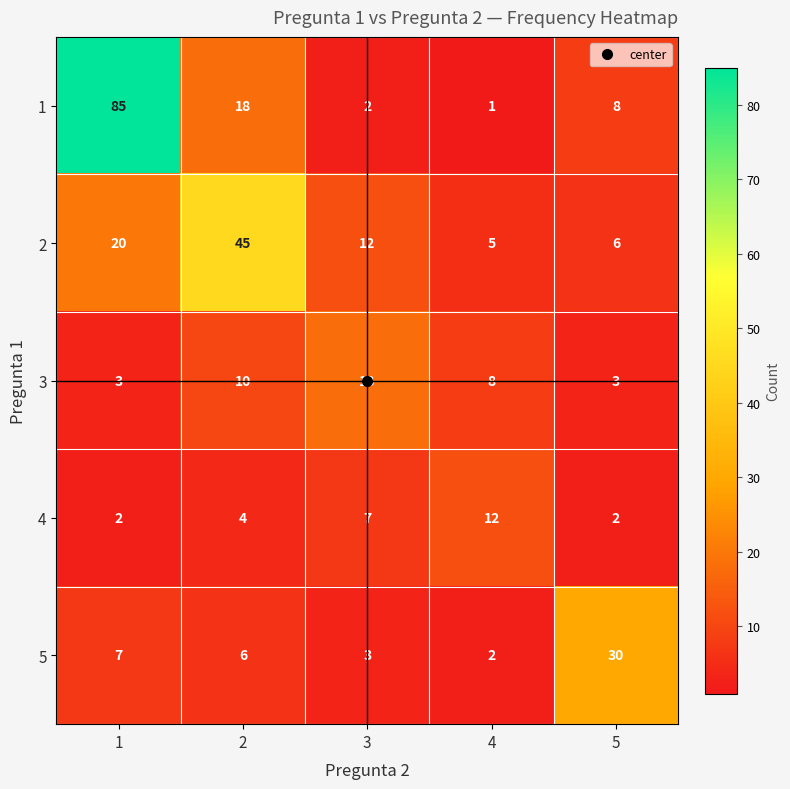

What is the total value across all series at 4?

28